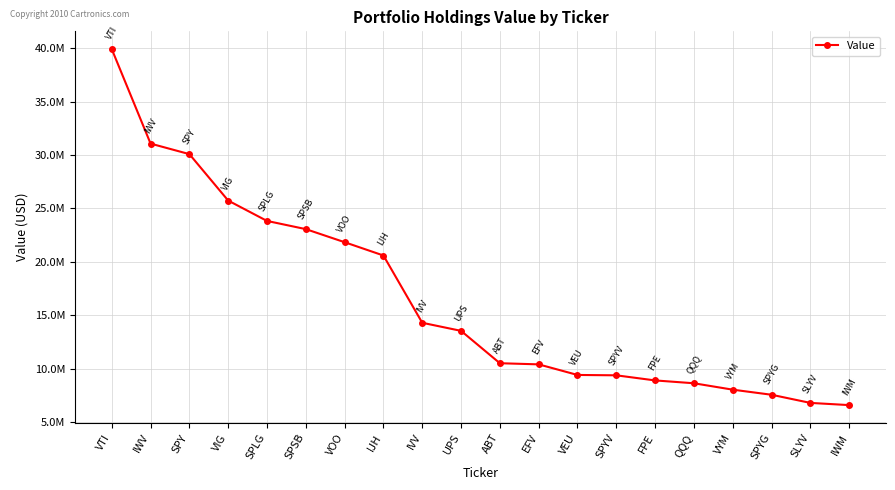

What is the approximate value at IWM, to the nearest 10?

6599000